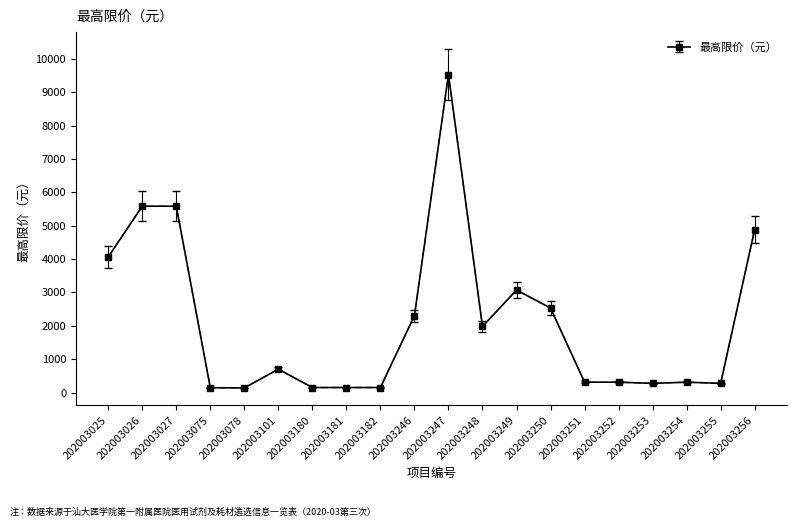

Is this an area chart (filled region under the line)?

No